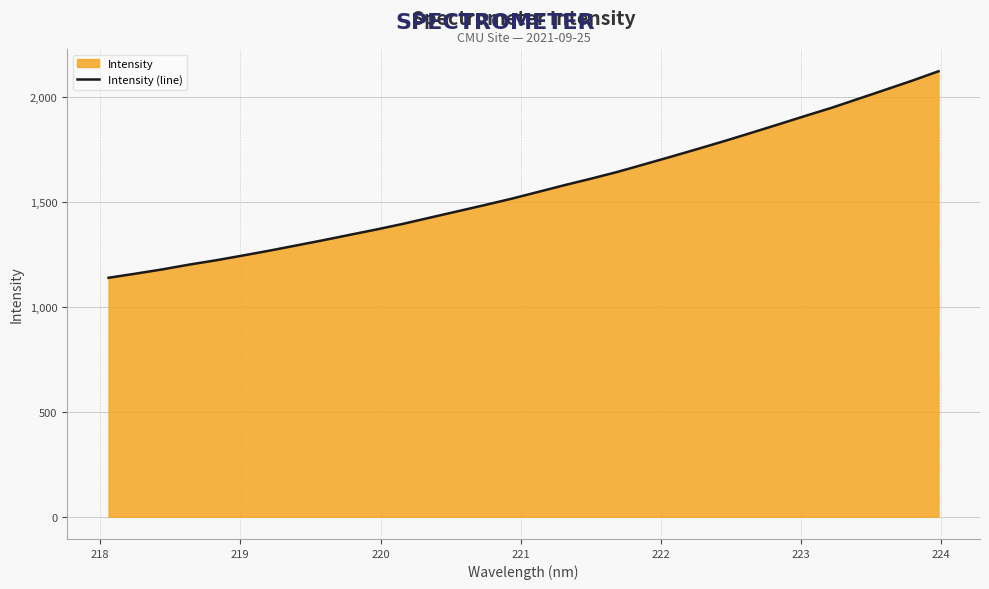

What is the difference between the maximum and minimum values?

984.1